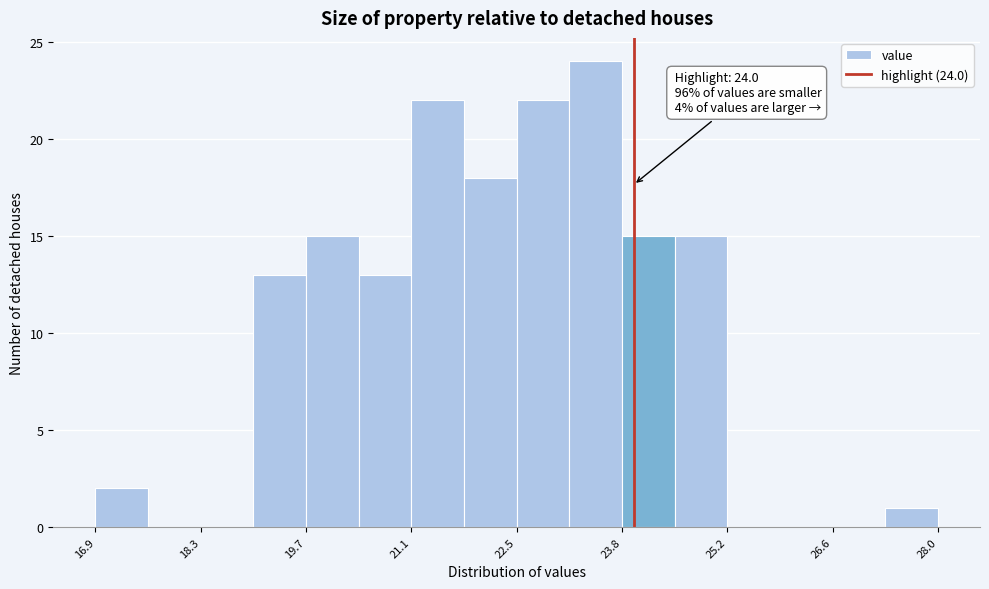

Read against the x-axis, roughly where is the centre of the tallest bar?

23.4